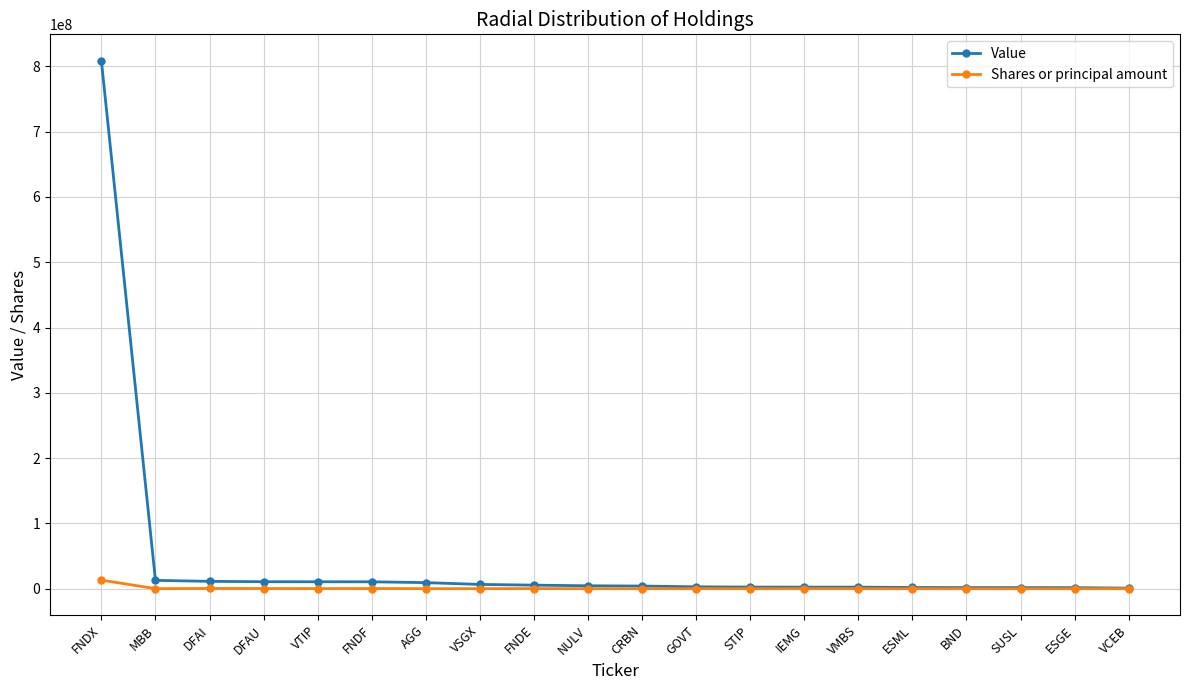

What is the sum of the Value values at MBB and SUSL?

14522000